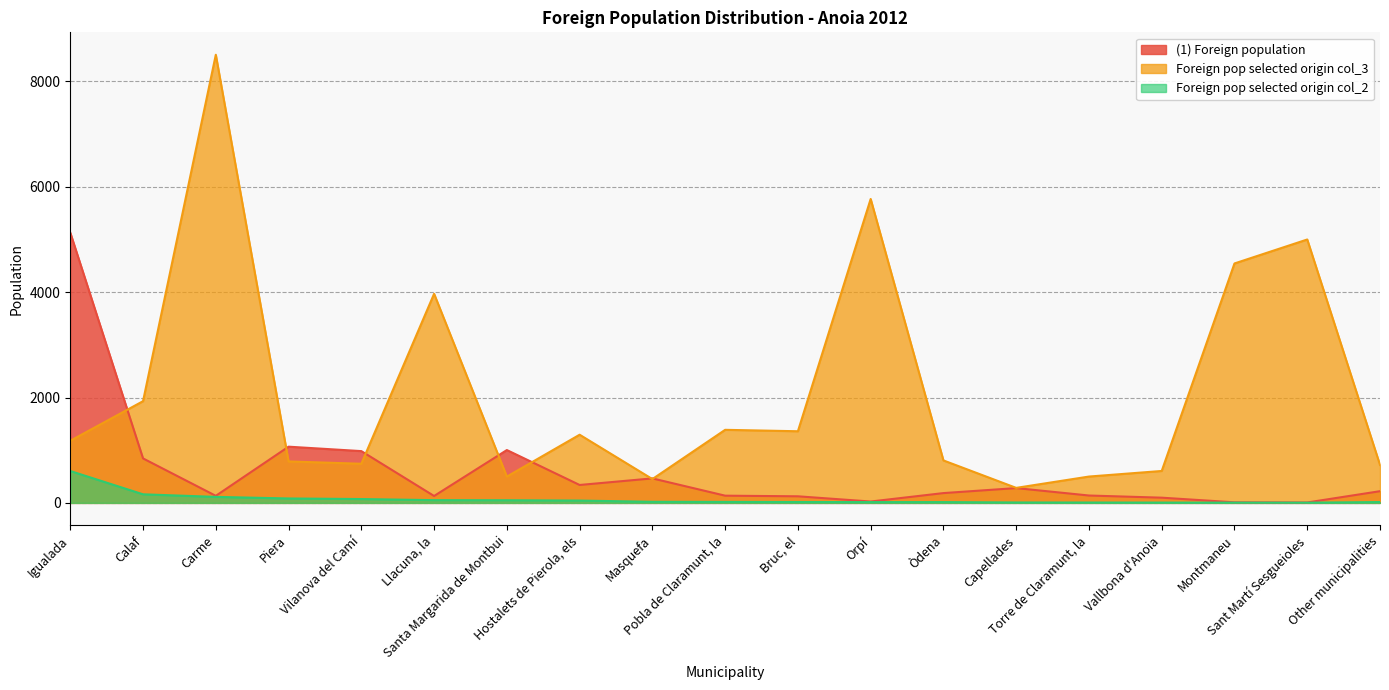

What is the value of the Foreign pop selected origin col_2 point at the 13th from the left?

15